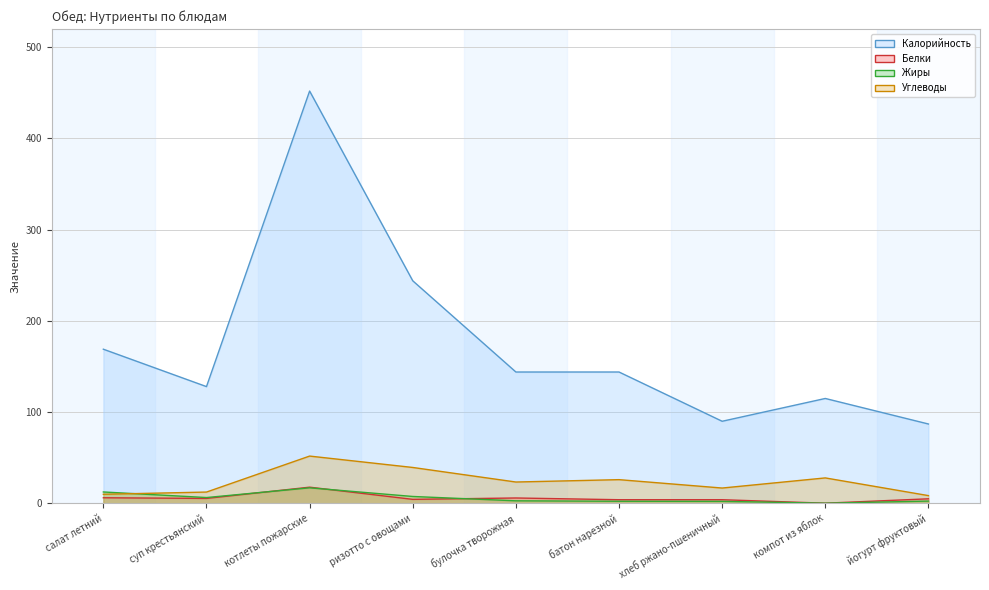

What is the label of the 8th point from the left?

компот из яблок